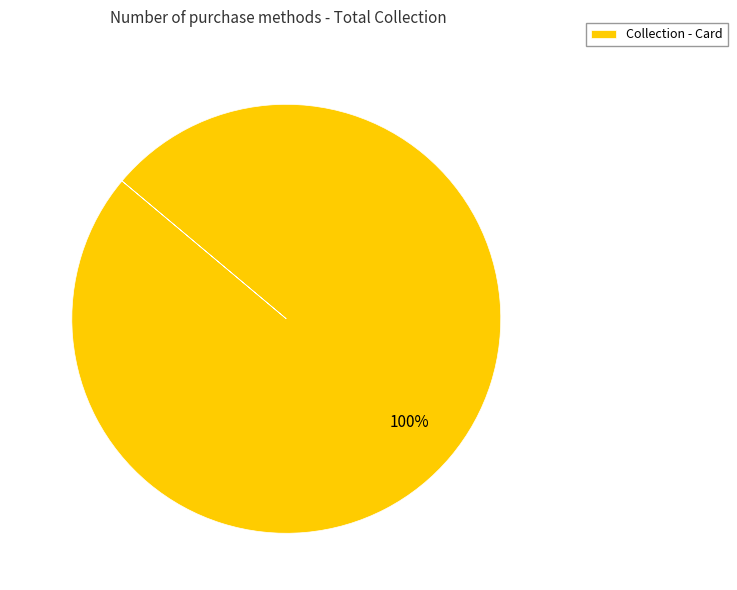

Which category accounts for the majority?

Collection - Card